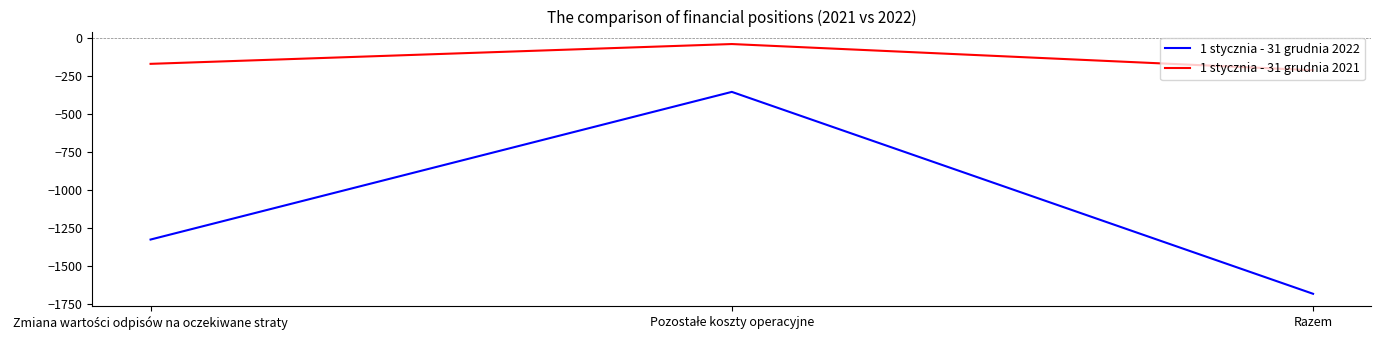

What is the spread (max minus min) of values at Razem?

1467